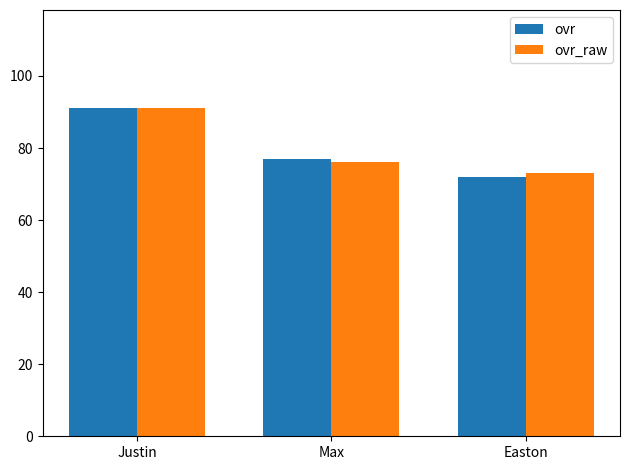

Are the bars grouped side by side (vs. stacked)?

Yes